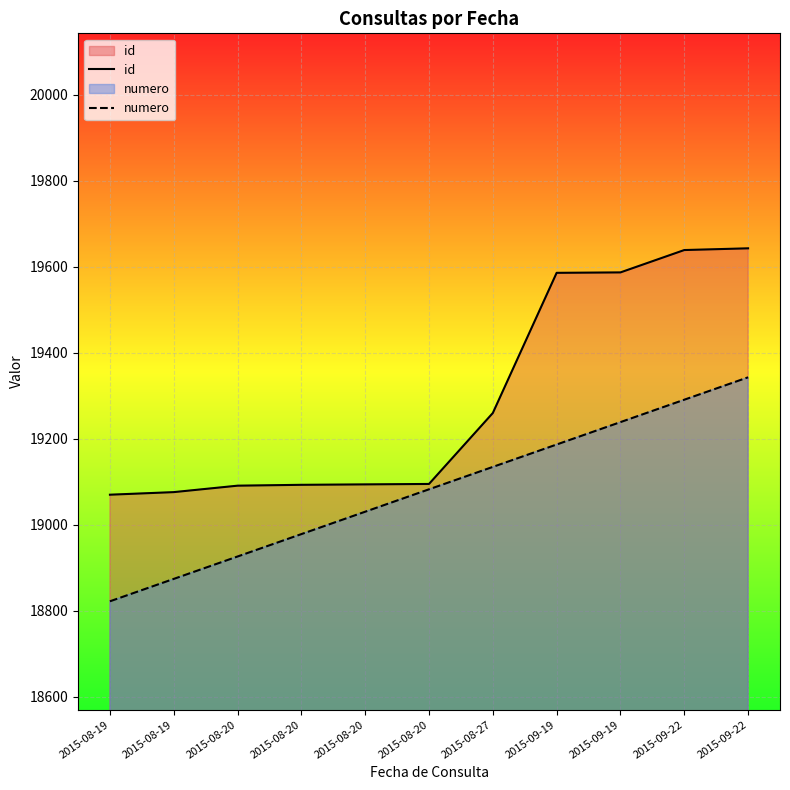

True or false: id and numero cross at least once.

False